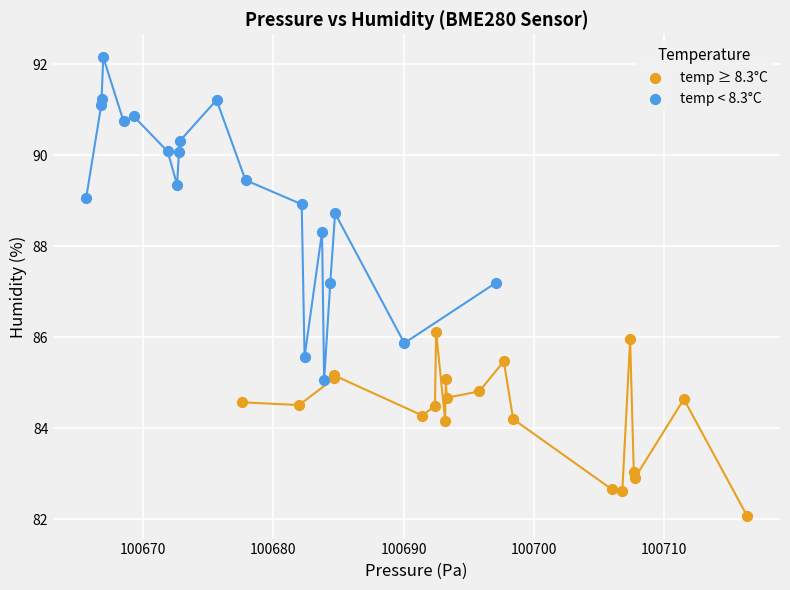

Which series has the widest spread of Y values?

temp < 8.3°C